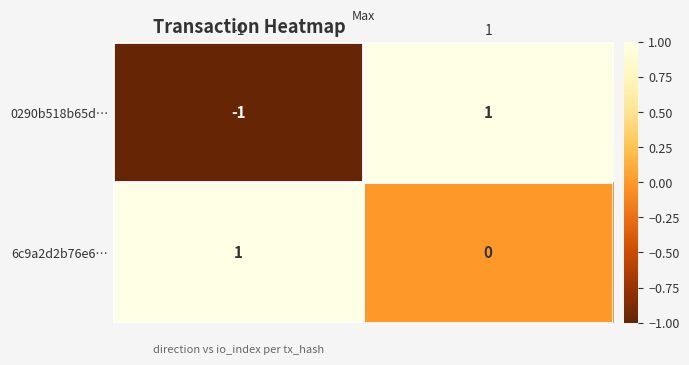

Count the number of data series in this chart.

2